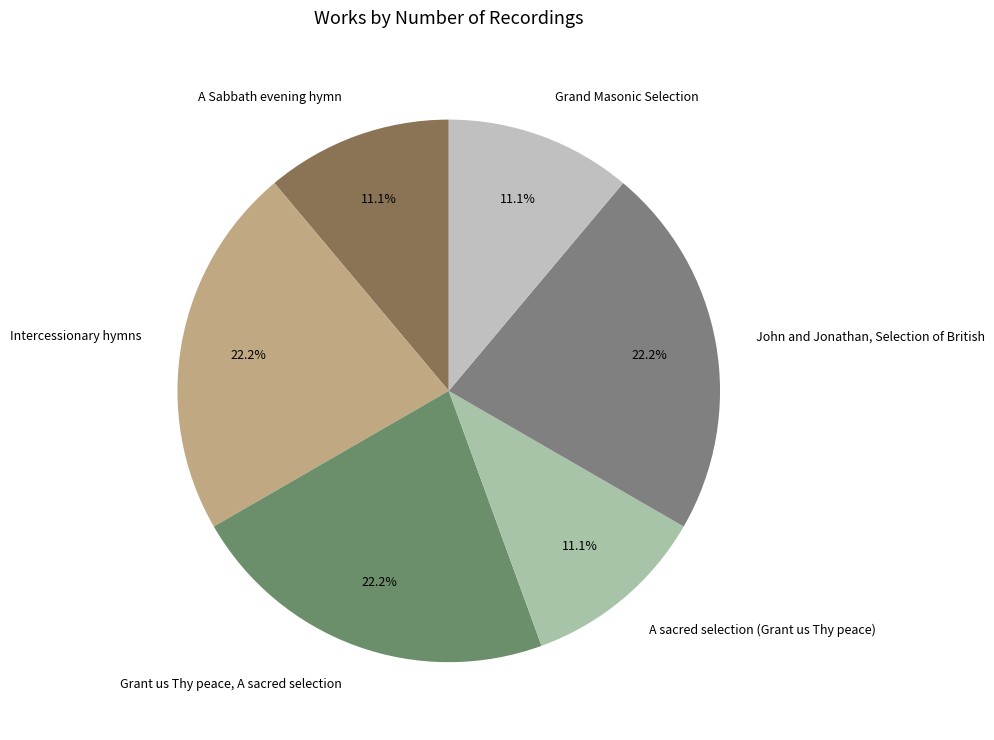

Is Grand Masonic Selection the majority of the pie?

No